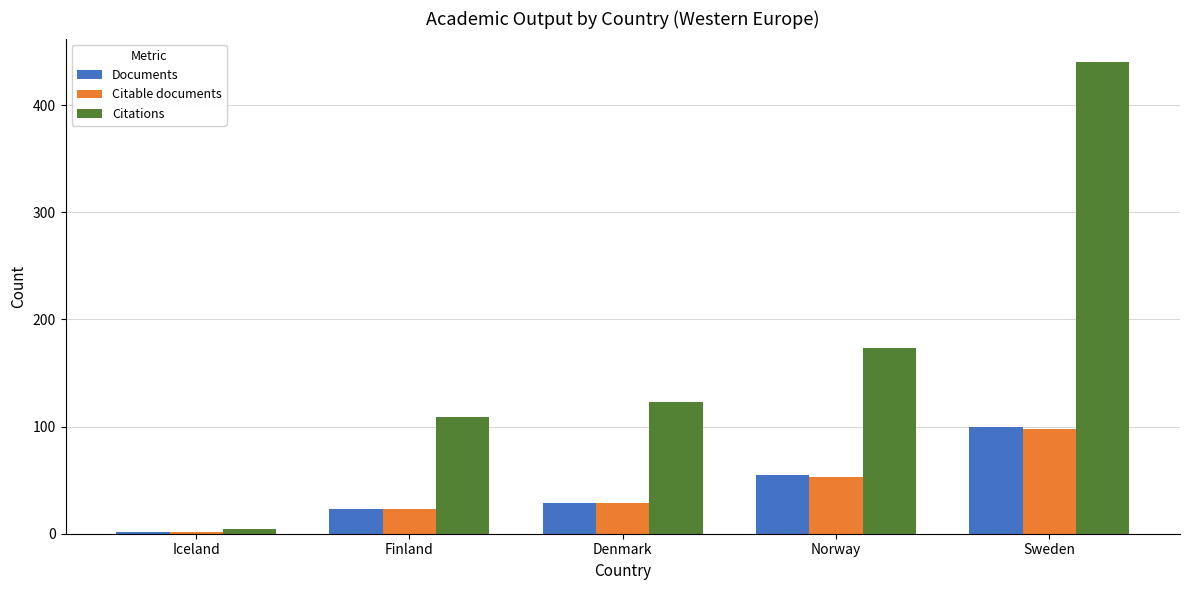

What is the total value across all series at Sweden?

638